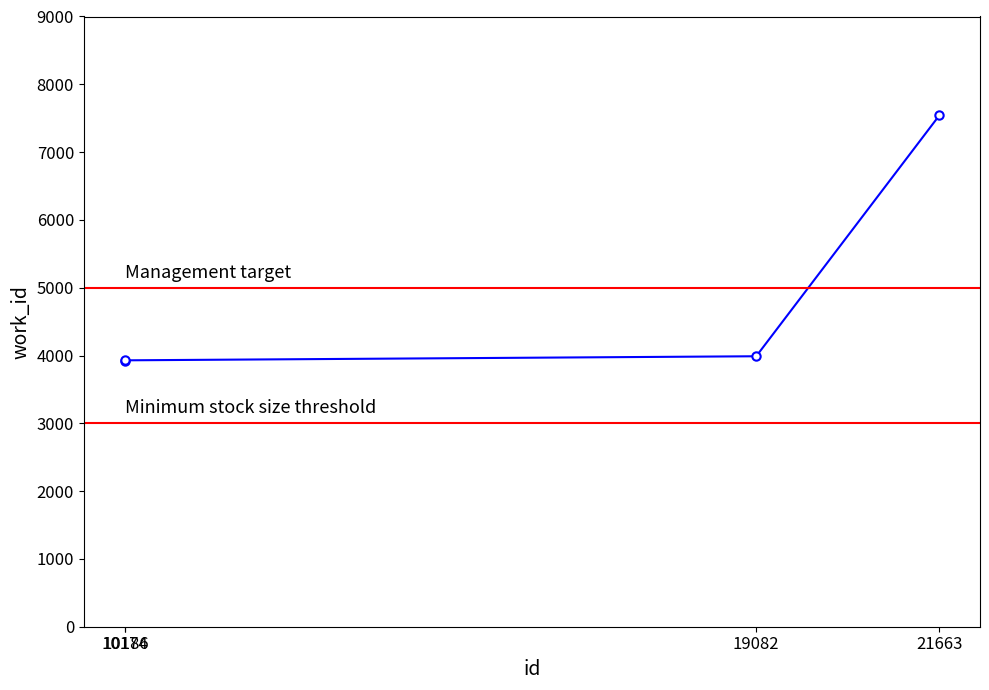

True or false: the data shows 854 at 10186.

False